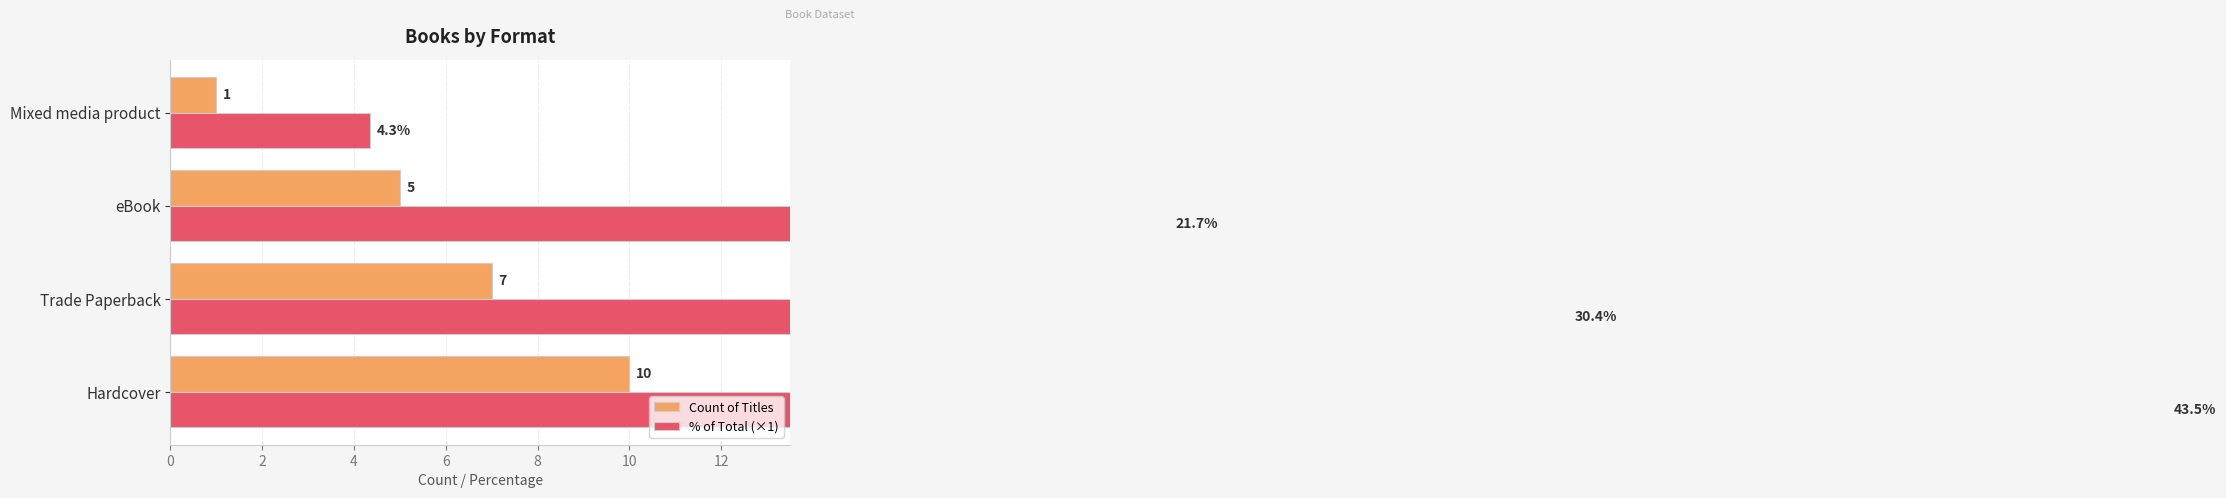

List the series in order of their peak value, highest first.

% of Total (×1), Count of Titles